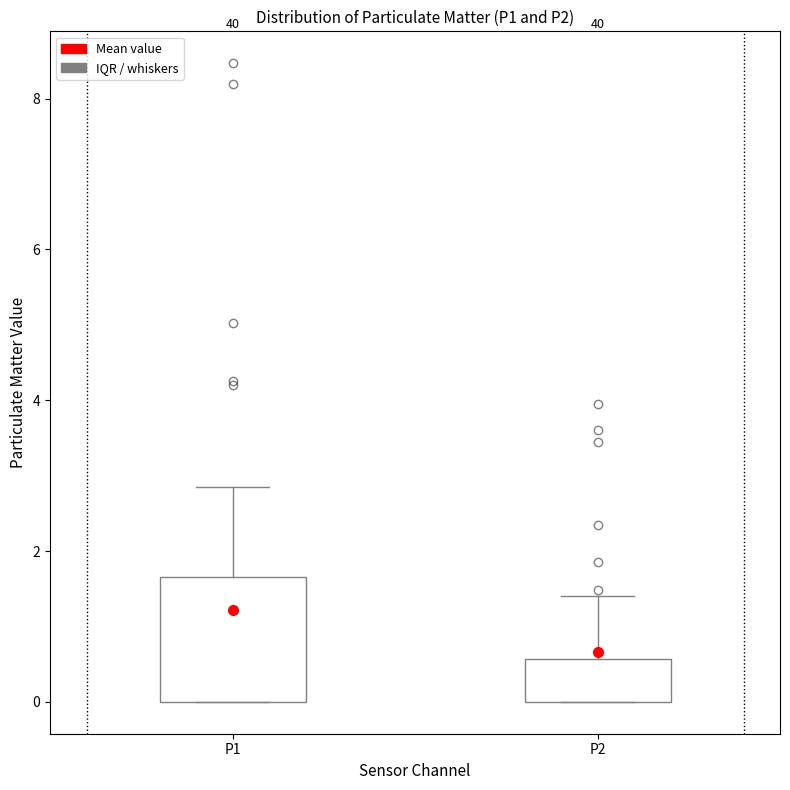

Reading left to right, read every box against the y-axis: the position of its median line, the range the box covers, and the ends of its whiskers. The values are not printed on the chart, so give them approximately, as read against the axis.

P1: median 0.2, box 0.0 to 1.6, whiskers 0.0 to 2.8
P2: median 0.2, box 0.0 to 0.6, whiskers 0.0 to 1.4